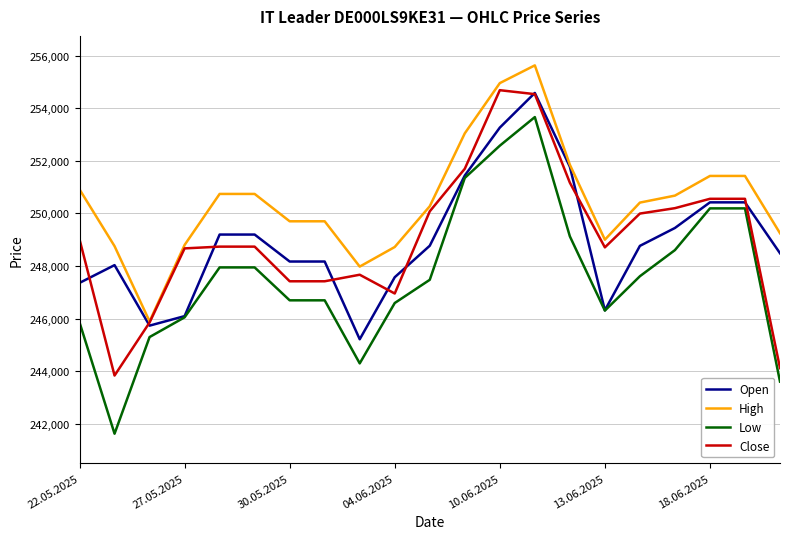

Which series has the largest total across all categories?

High